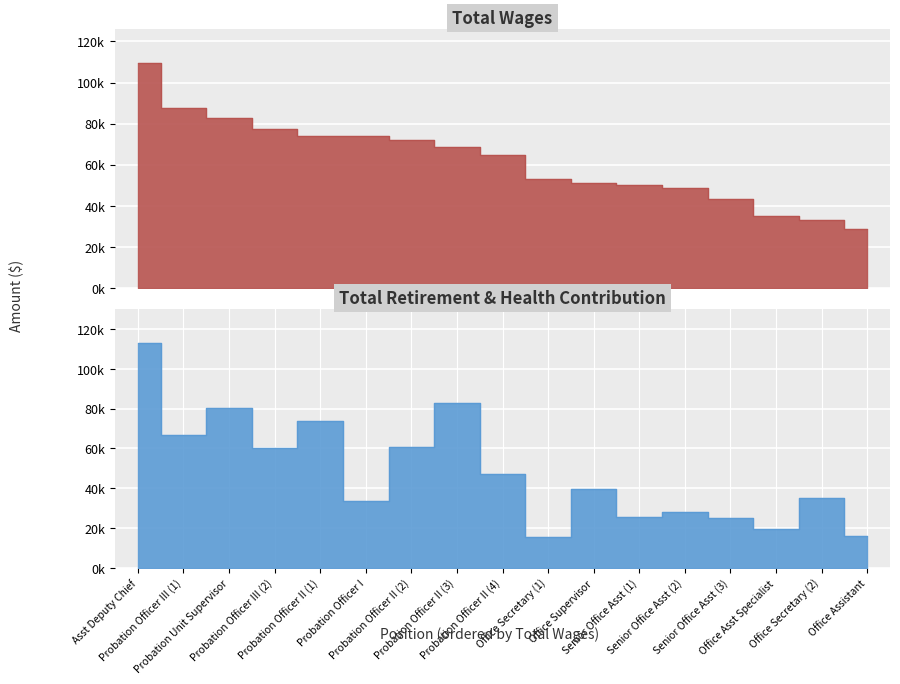

Rank the series by their maximum value, from lowest to highest.

Total Wages, Total Retirement & Health Contribution